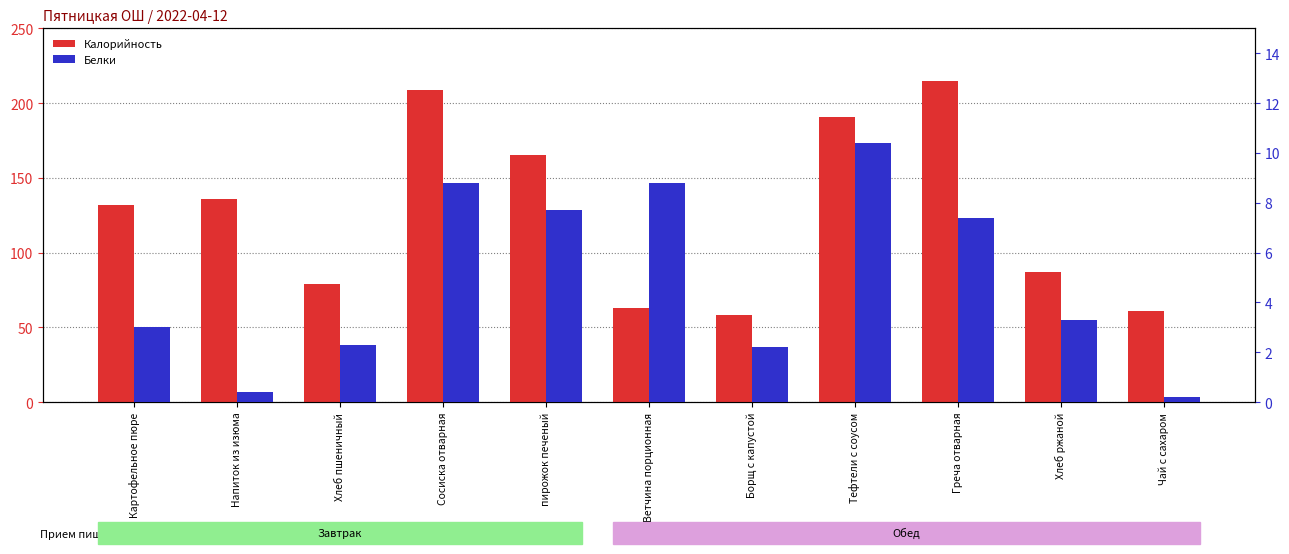

Rank the categories by Калорийность value from highest to lowest.

Греча отварная, Сосиска отварная, Тефтели с соусом, пирожок печеный, Напиток из изюма, Картофельное пюре, Хлеб ржаной, Хлеб пшеничный, Ветчина порционная, Чай с сахаром, Борщ с капустой